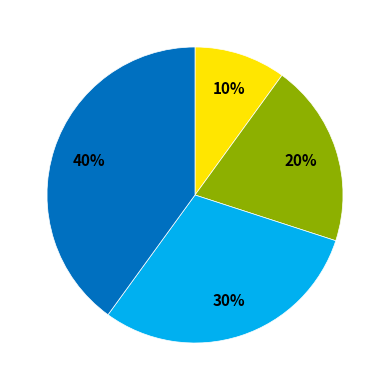

Does any single category account for the majority?

No